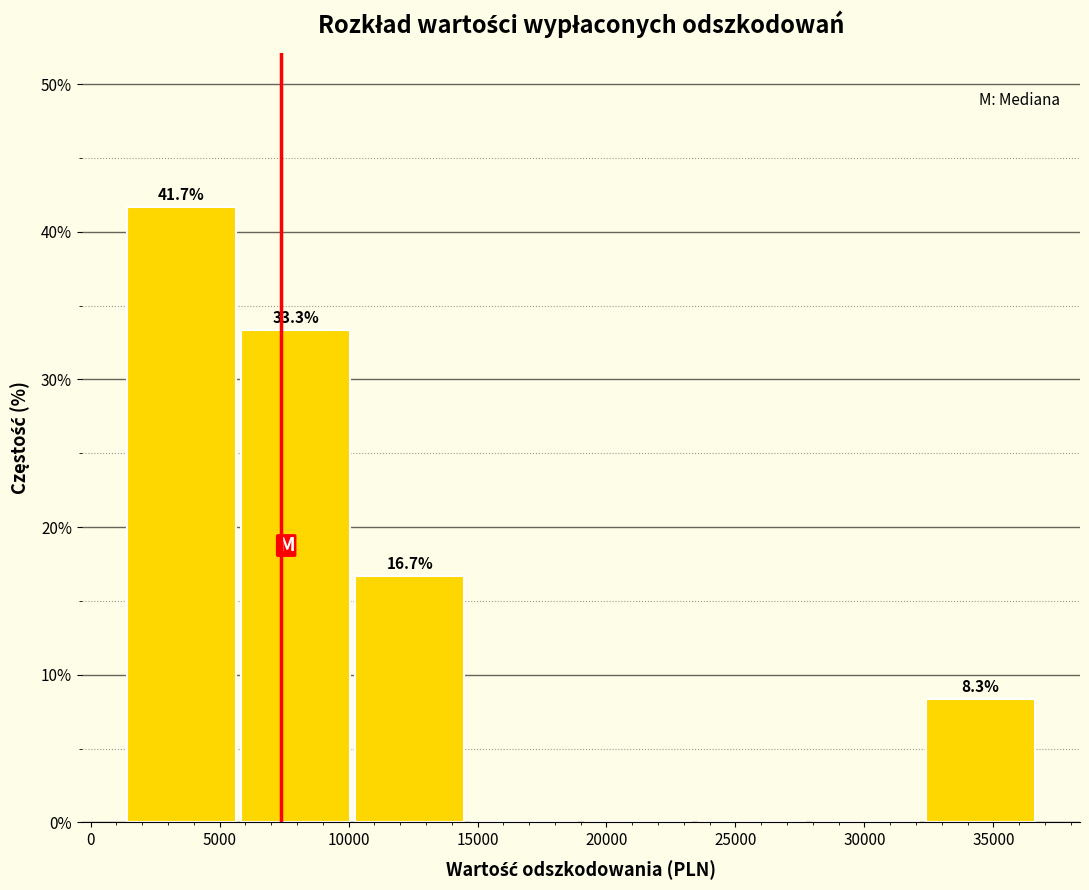

Over which range of the x-axis is the bar tallest?

1500 to 6000